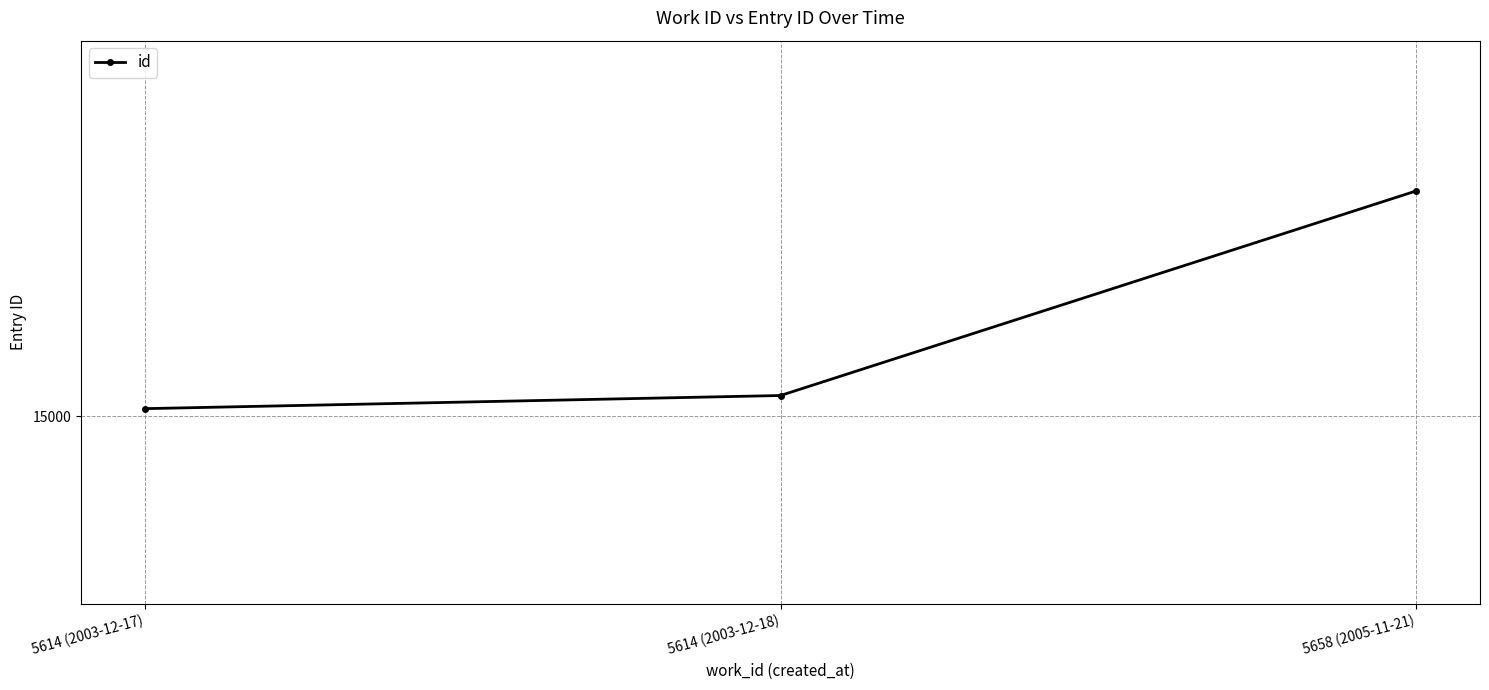

Reading left to right, what are all the values shown in this chart?

15004	15011	15120